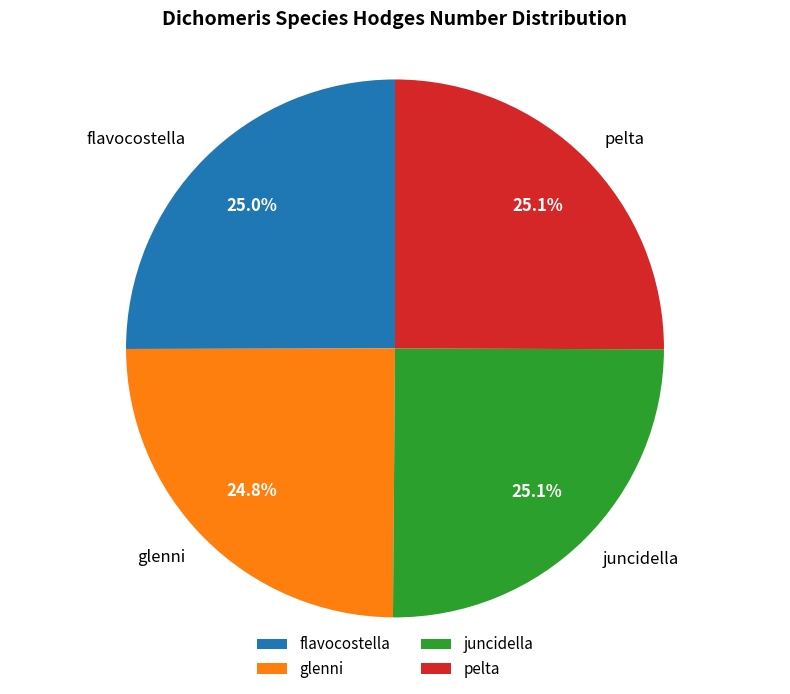

What is the ratio of the value at pelta to the value at flavocostella?

1.0